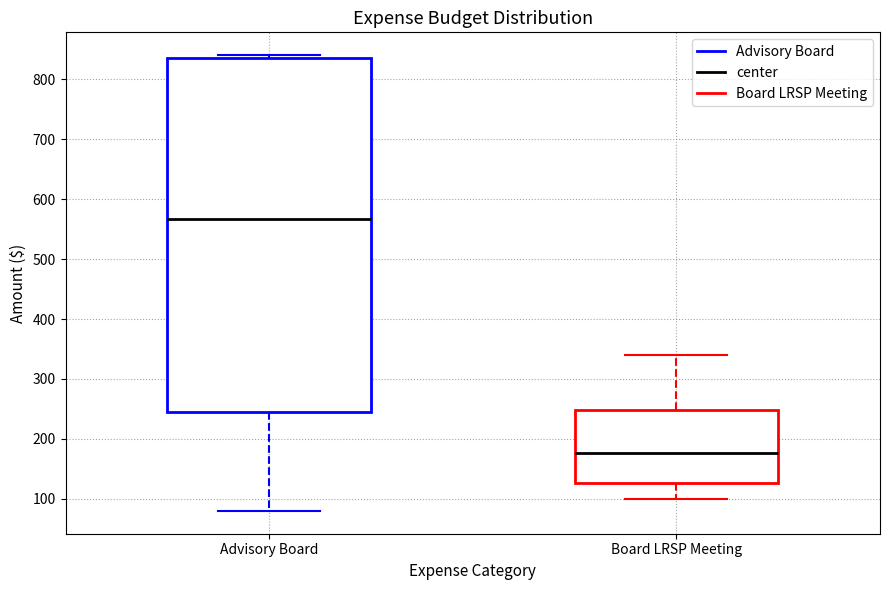

Which box's median line is the lowest?

Board LRSP Meeting